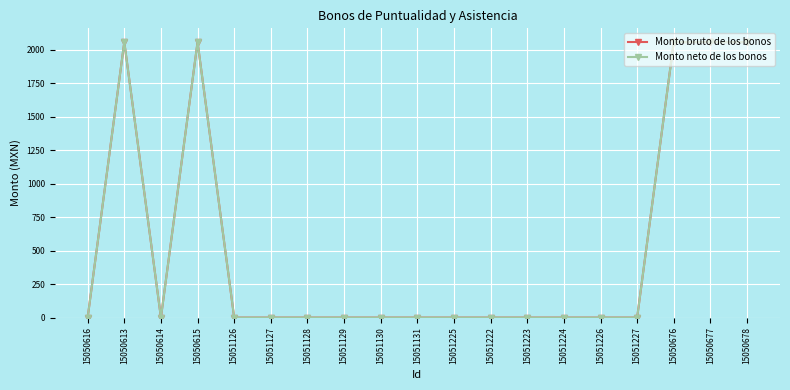

What is the label of the 1st point from the left?

15050616